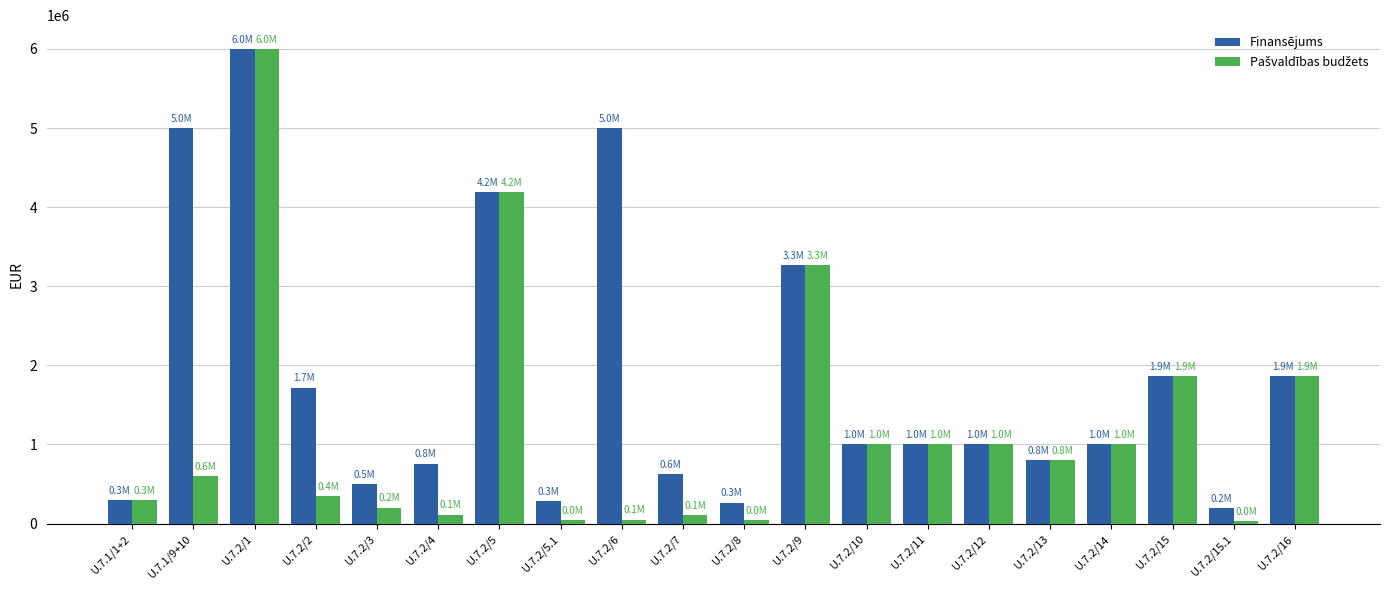

The value of Finansējums at U.7.2/15 is 1116715. True or false?

False